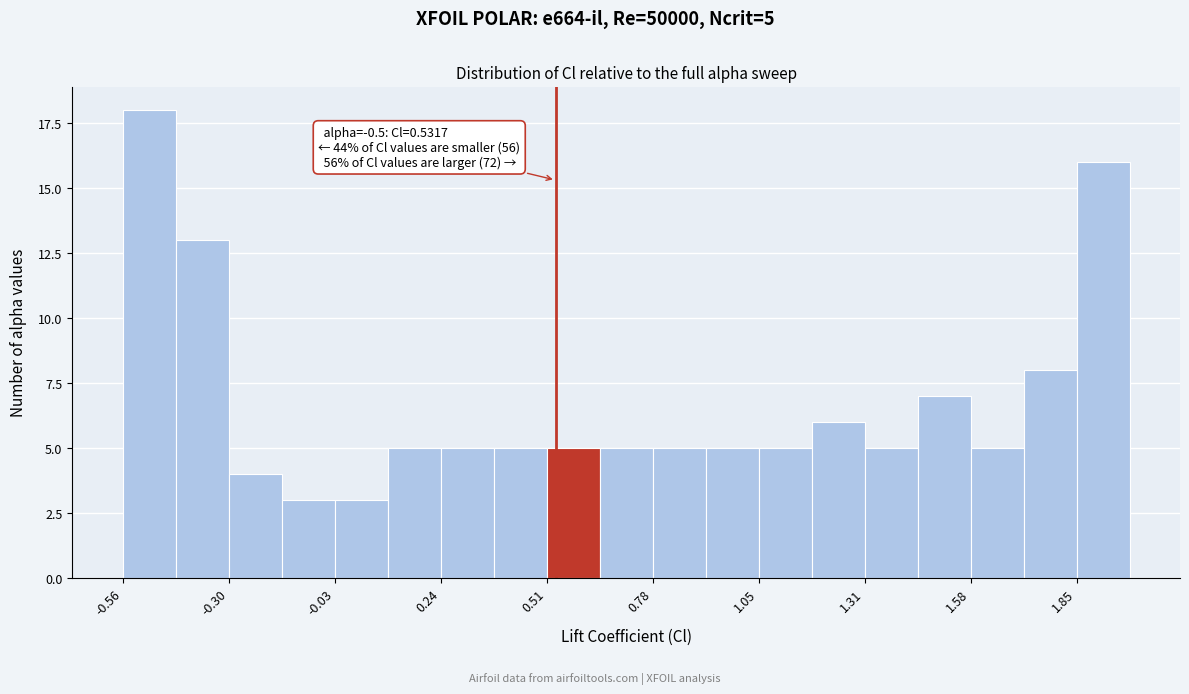

Around what value on the x-axis is the tallest bar? Give the approximate position of its centre, as read against the axis.

-0.50